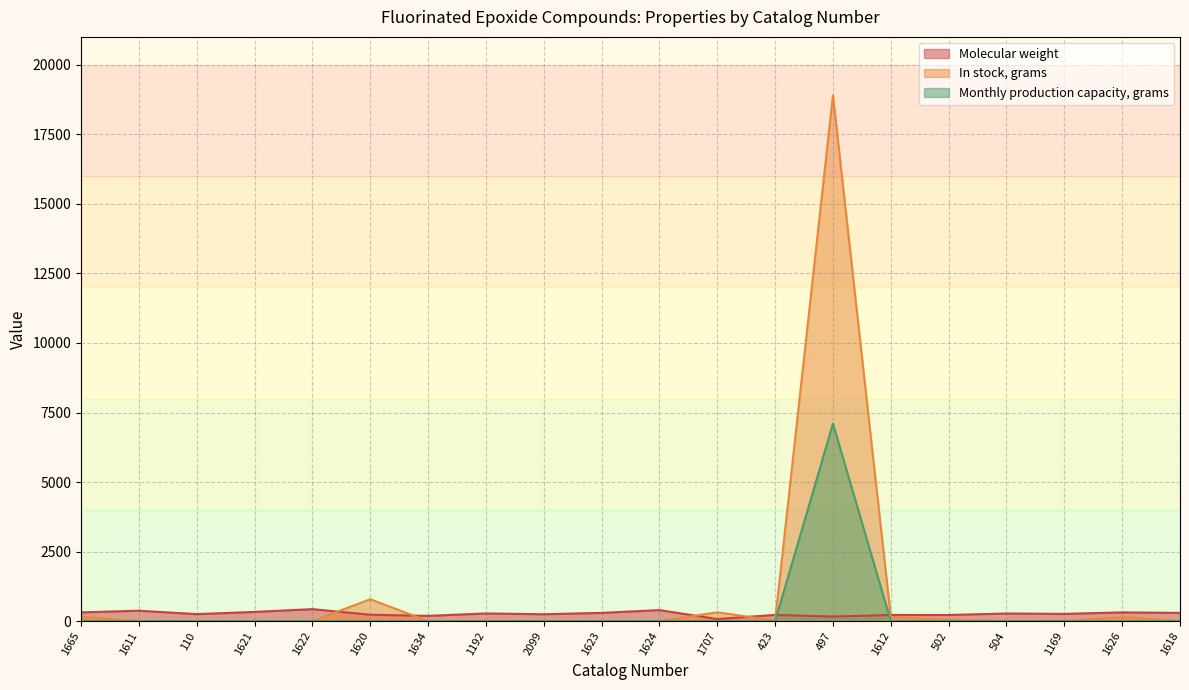

Which series changed the most between 1611 and 110?

Molecular weight